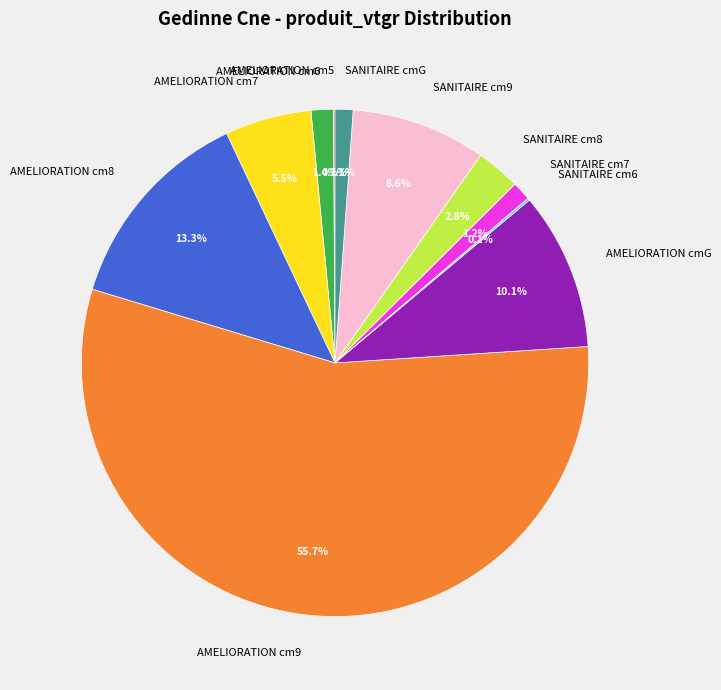

Is SANITAIRE cm7 the majority of the pie?

No